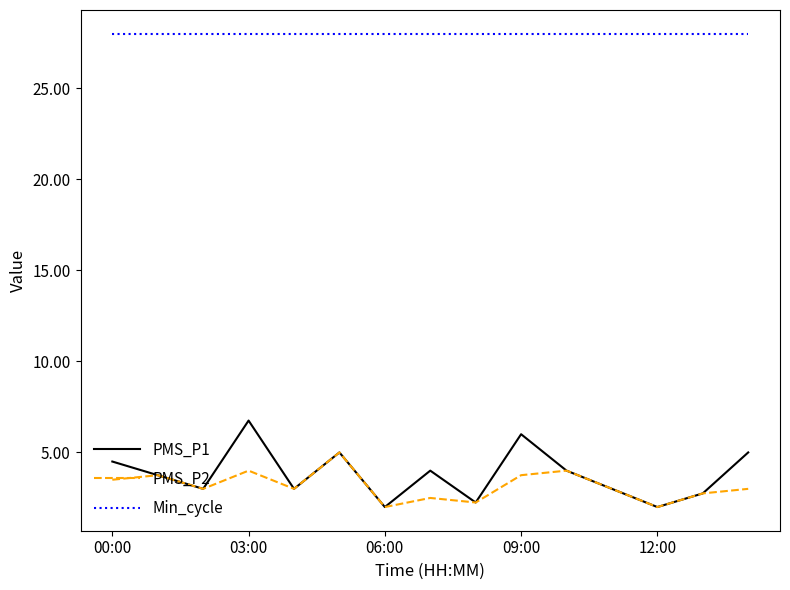

What is the minimum value for PMS_P1?

2.0